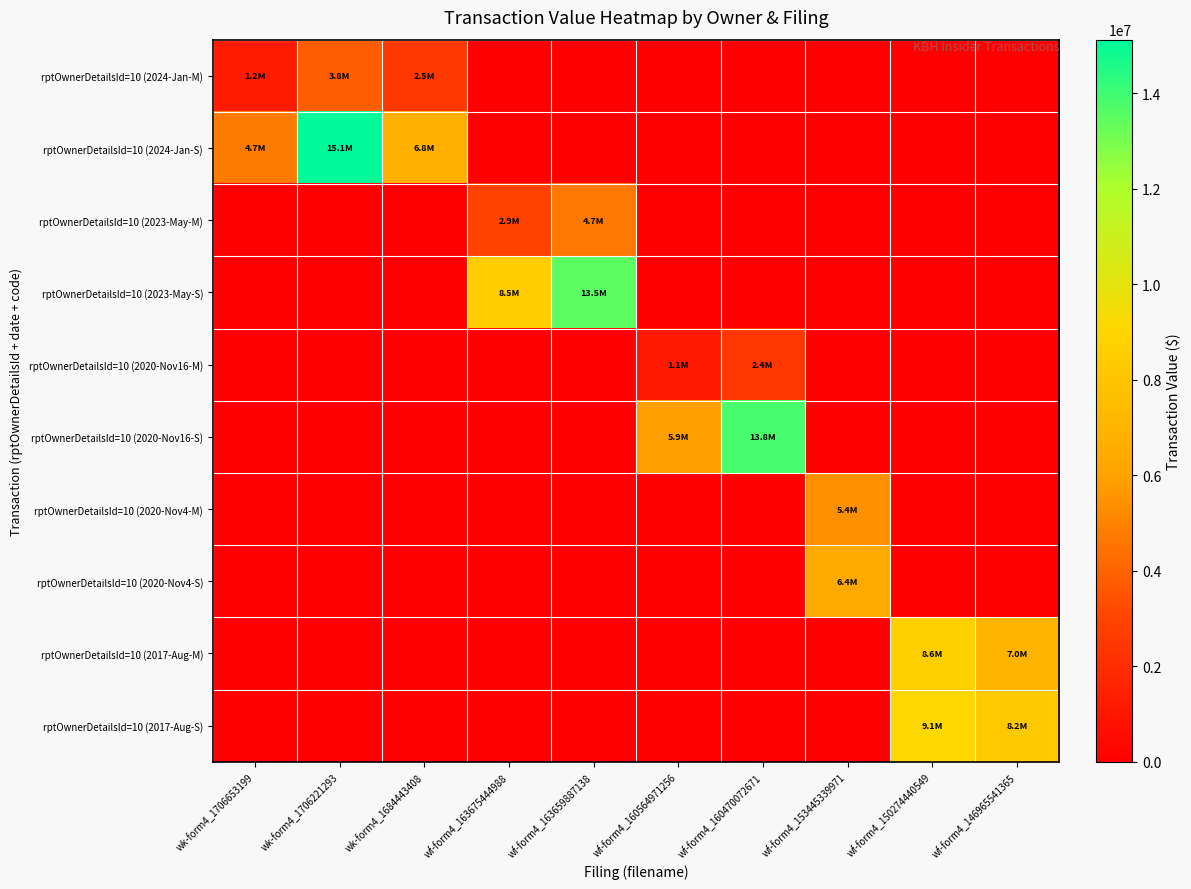

Reading left to right, what are all the values shown in this chart?

rptOwnerDetailsId=10 (2024-Jan-M): wk-form4_1706653199=1184738	wk-form4_1706221293=3783622	wk-form4_1684443408=2494500	wf-form4_163675444988=0	wf-form4_163659887138=0	wf-form4_160564971256=0	wf-form4_160470072671=0	wf-form4_153445339971=0	wf-form4_150274440549=0	wf-form4_146965541365=0
rptOwnerDetailsId=10 (2024-Jan-S): wk-form4_1706653199=4726860	wk-form4_1706221293=15118962	wk-form4_1684443408=6788411	wf-form4_163675444988=0	wf-form4_163659887138=0	wf-form4_160564971256=0	wf-form4_160470072671=0	wf-form4_153445339971=0	wf-form4_150274440549=0	wf-form4_146965541365=0
rptOwnerDetailsId=10 (2023-May-M): wk-form4_1706653199=0	wk-form4_1706221293=0	wk-form4_1684443408=0	wf-form4_163675444988=2940462	wf-form4_163659887138=4666324	wf-form4_160564971256=0	wf-form4_160470072671=0	wf-form4_153445339971=0	wf-form4_150274440549=0	wf-form4_146965541365=0
rptOwnerDetailsId=10 (2023-May-S): wk-form4_1706653199=0	wk-form4_1706221293=0	wk-form4_1684443408=0	wf-form4_163675444988=8457472	wf-form4_163659887138=13509991	wf-form4_160564971256=0	wf-form4_160470072671=0	wf-form4_153445339971=0	wf-form4_150274440549=0	wf-form4_146965541365=0
rptOwnerDetailsId=10 (2020-Nov16-M): wk-form4_1706653199=0	wk-form4_1706221293=0	wk-form4_1684443408=0	wf-form4_163675444988=0	wf-form4_163659887138=0	wf-form4_160564971256=1097184	wf-form4_160470072671=2414866	wf-form4_153445339971=0	wf-form4_150274440549=0	wf-form4_146965541365=0
rptOwnerDetailsId=10 (2020-Nov16-S): wk-form4_1706653199=0	wk-form4_1706221293=0	wk-form4_1684443408=0	wf-form4_163675444988=0	wf-form4_163659887138=0	wf-form4_160564971256=5886946	wf-form4_160470072671=13839197	wf-form4_153445339971=0	wf-form4_150274440549=0	wf-form4_146965541365=0
rptOwnerDetailsId=10 (2020-Nov4-M): wk-form4_1706653199=0	wk-form4_1706221293=0	wk-form4_1684443408=0	wf-form4_163675444988=0	wf-form4_163659887138=0	wf-form4_160564971256=0	wf-form4_160470072671=0	wf-form4_153445339971=5429078	wf-form4_150274440549=0	wf-form4_146965541365=0
rptOwnerDetailsId=10 (2020-Nov4-S): wk-form4_1706653199=0	wk-form4_1706221293=0	wk-form4_1684443408=0	wf-form4_163675444988=0	wf-form4_163659887138=0	wf-form4_160564971256=0	wf-form4_160470072671=0	wf-form4_153445339971=6380058	wf-form4_150274440549=0	wf-form4_146965541365=0
rptOwnerDetailsId=10 (2017-Aug-M): wk-form4_1706653199=0	wk-form4_1706221293=0	wk-form4_1684443408=0	wf-form4_163675444988=0	wf-form4_163659887138=0	wf-form4_160564971256=0	wf-form4_160470072671=0	wf-form4_153445339971=0	wf-form4_150274440549=8604000	wf-form4_146965541365=6975000
rptOwnerDetailsId=10 (2017-Aug-S): wk-form4_1706653199=0	wk-form4_1706221293=0	wk-form4_1684443408=0	wf-form4_163675444988=0	wf-form4_163659887138=0	wf-form4_160564971256=0	wf-form4_160470072671=0	wf-form4_153445339971=0	wf-form4_150274440549=9125614	wf-form4_146965541365=8236200